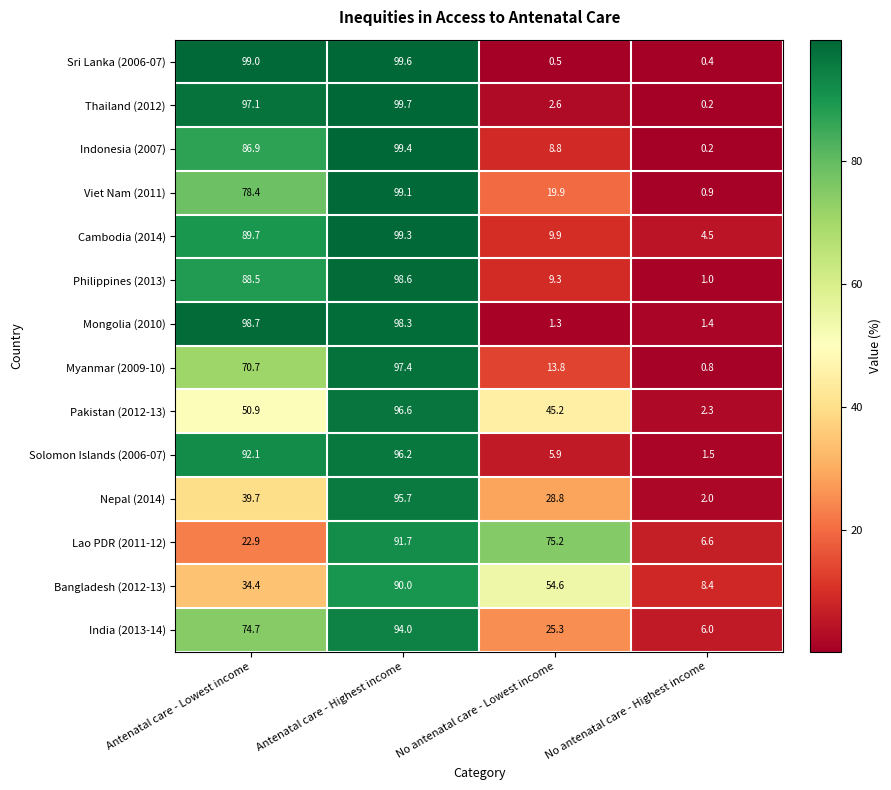

At how many categories does at least one series exceed 67?

3